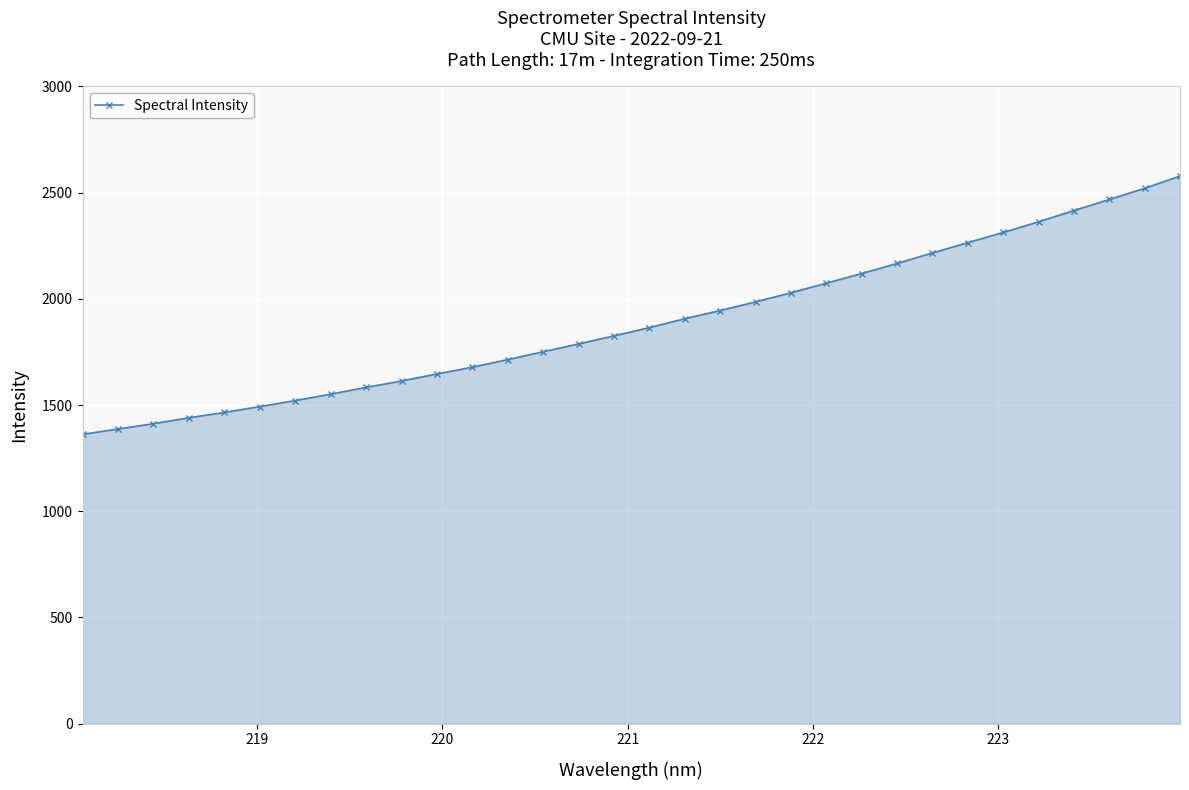

What is the difference between the maximum and minimum values?

1216.0